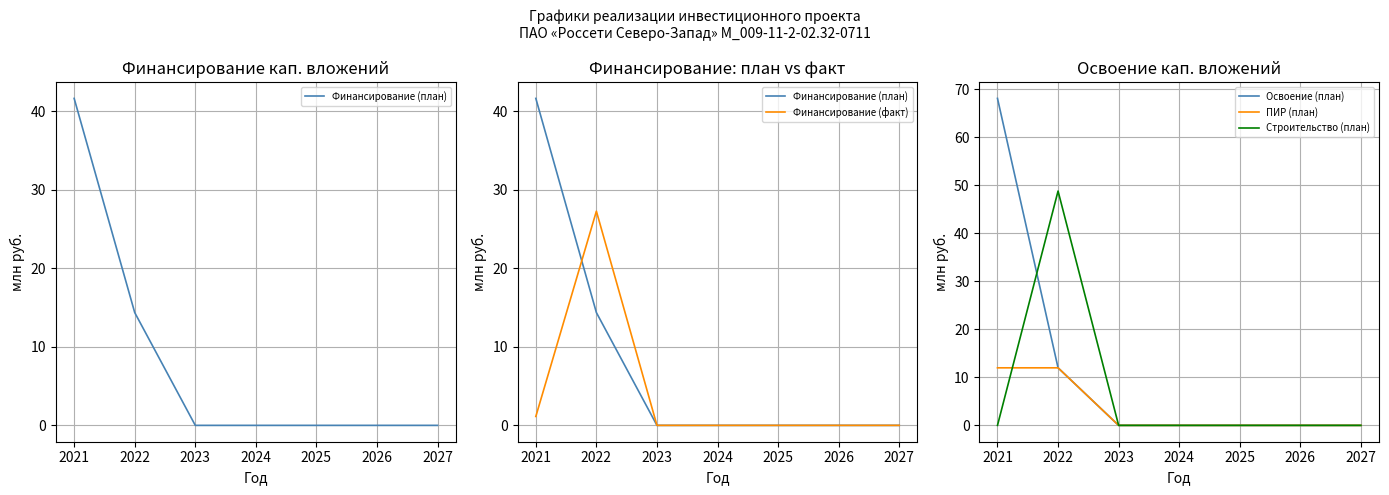

The value of Строительство (план) at 2024 is 0.0. True or false?

True